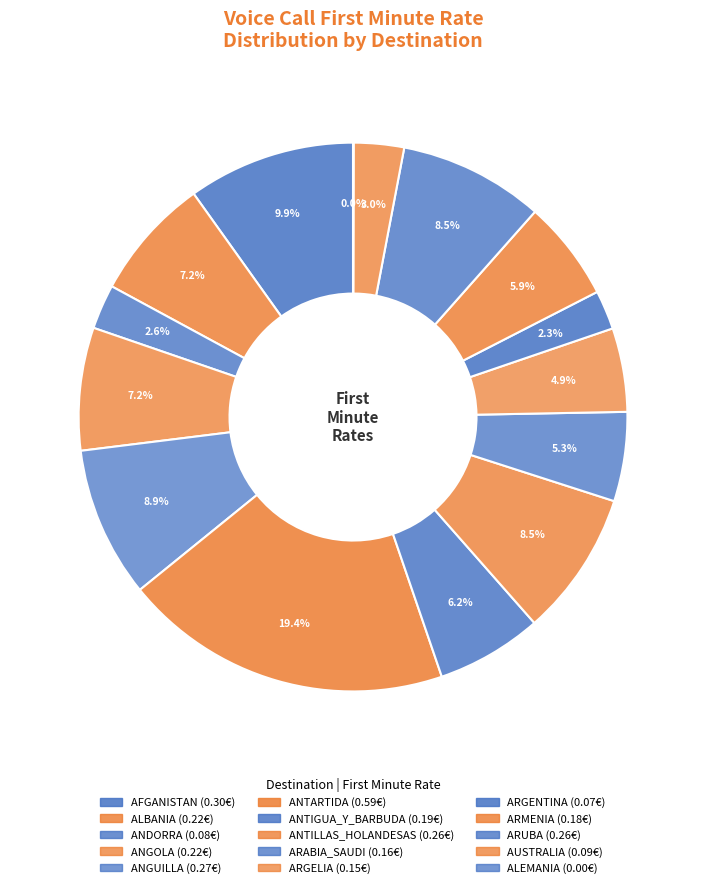

How many segments does this pie chart have?

15